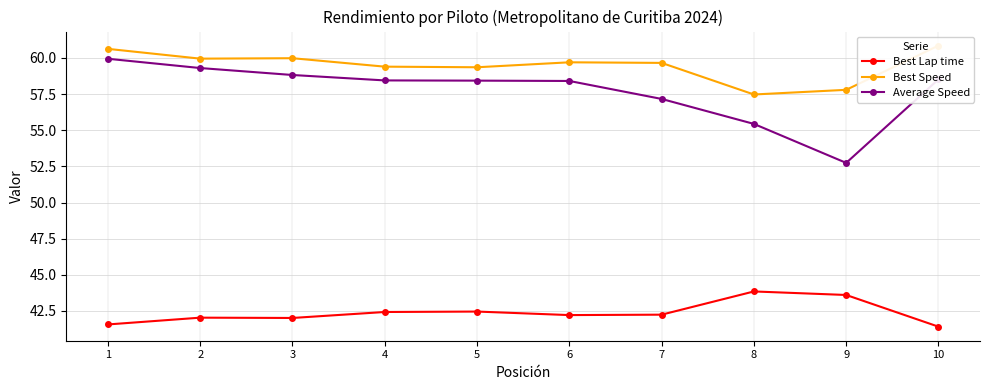

The Best Lap time series shows 65.3 at 2. True or false?

False